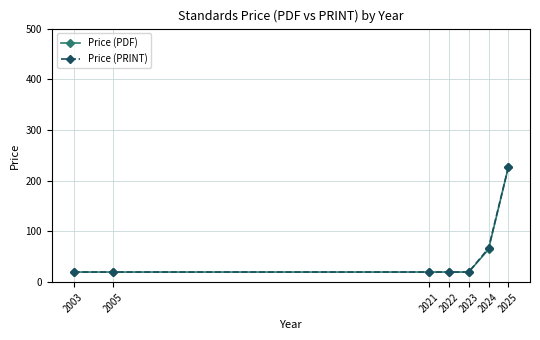

At which category is the sum across all series the highest?

2025